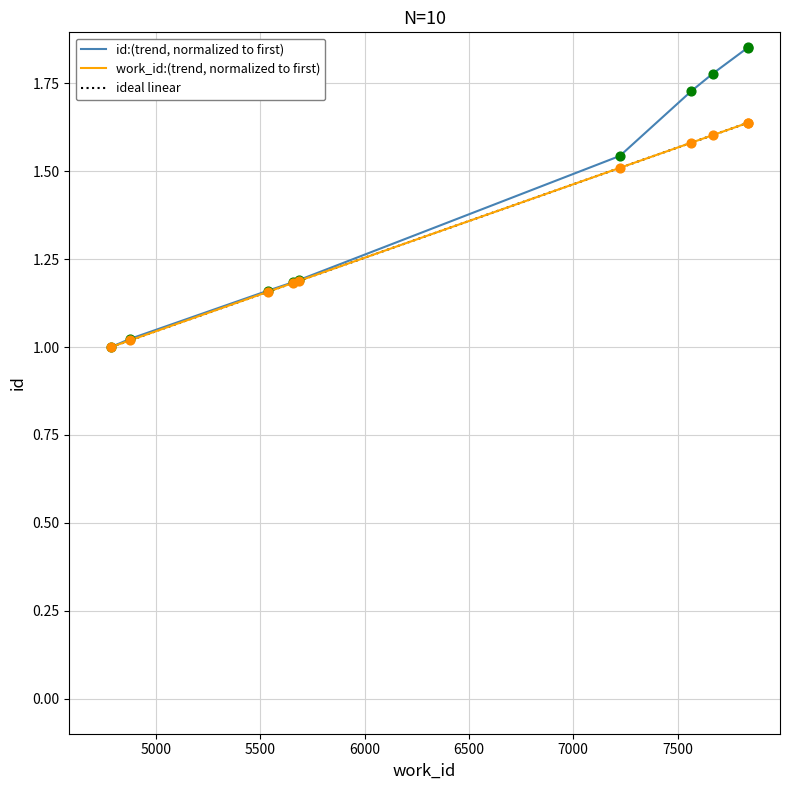

At which category is the sum across all series the highest?

7838